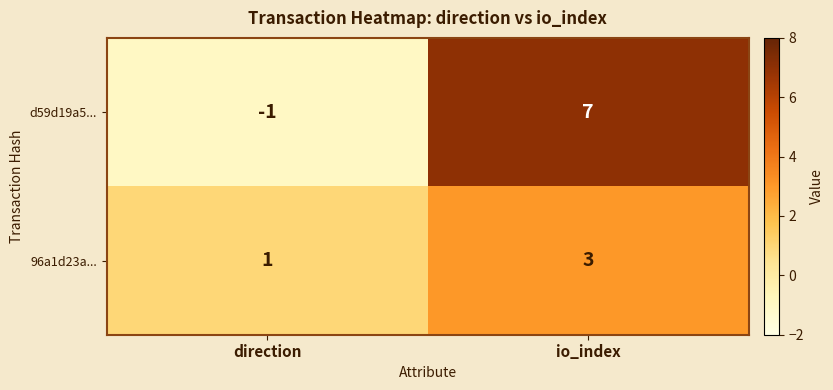

Rank the series by their maximum value, from highest to lowest.

d59d19a5..., 96a1d23a...